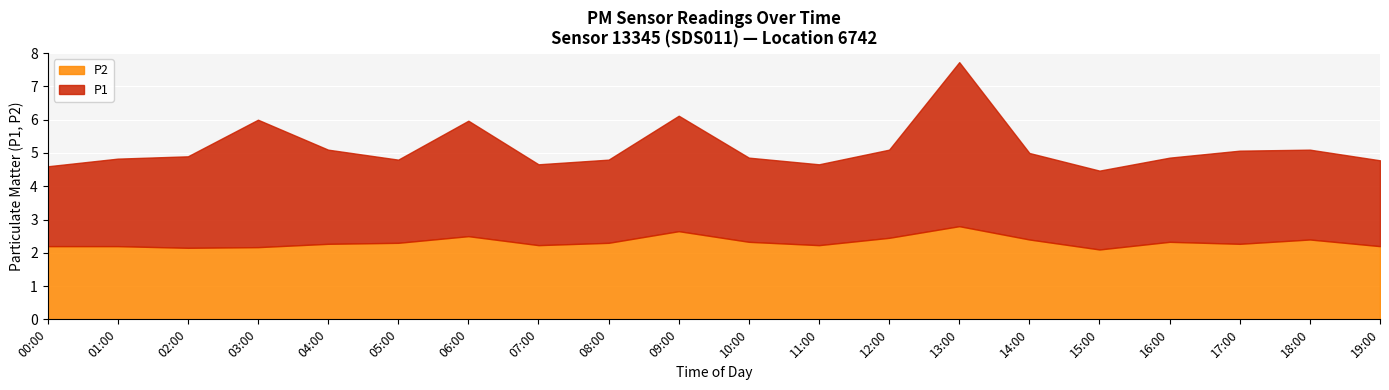

Where is the first local minimum for P1?

05:00